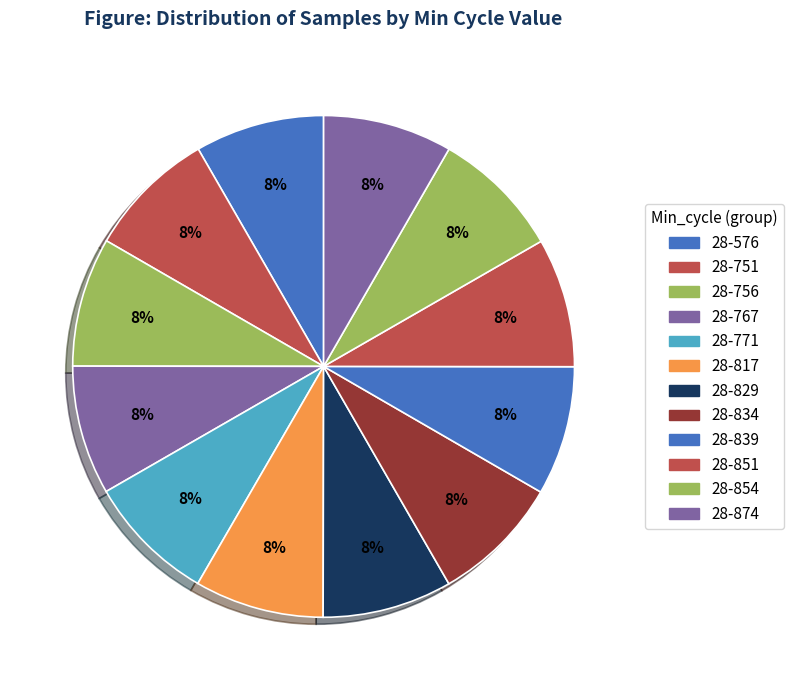

What is the smallest slice in the pie chart?

28-751